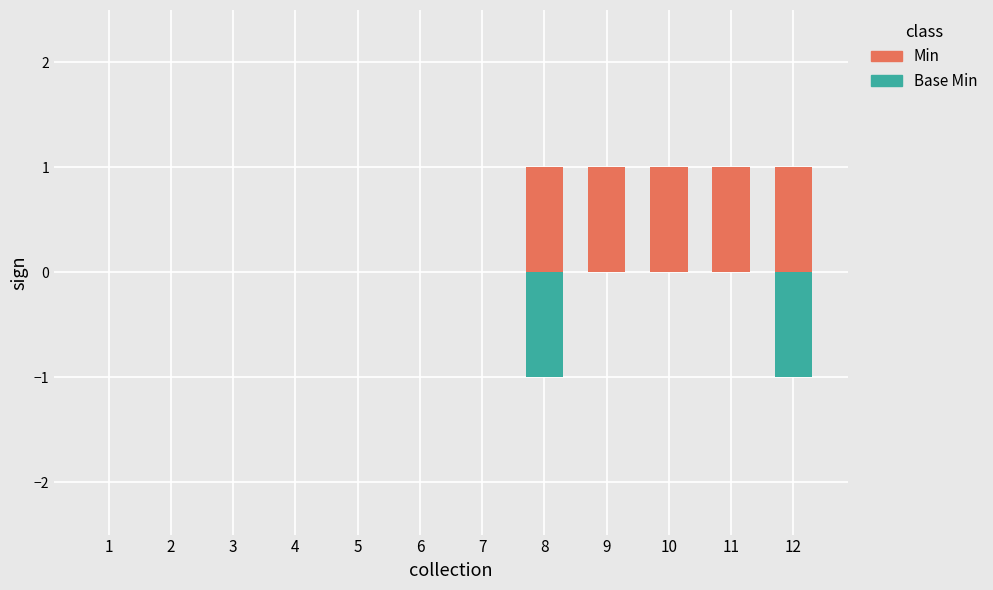

List the series in order of their peak value, lowest first.

Base Min, Min